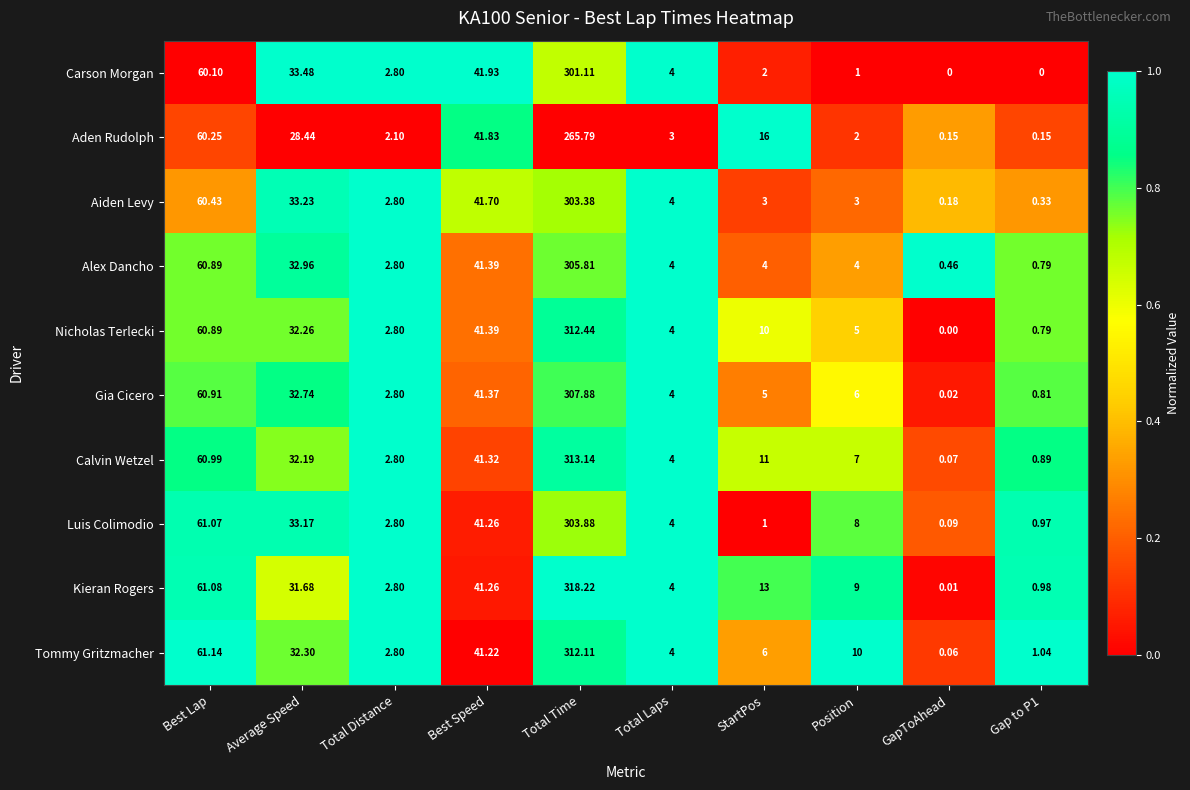

At which category does the chart reach its peak across all series?

Total Time